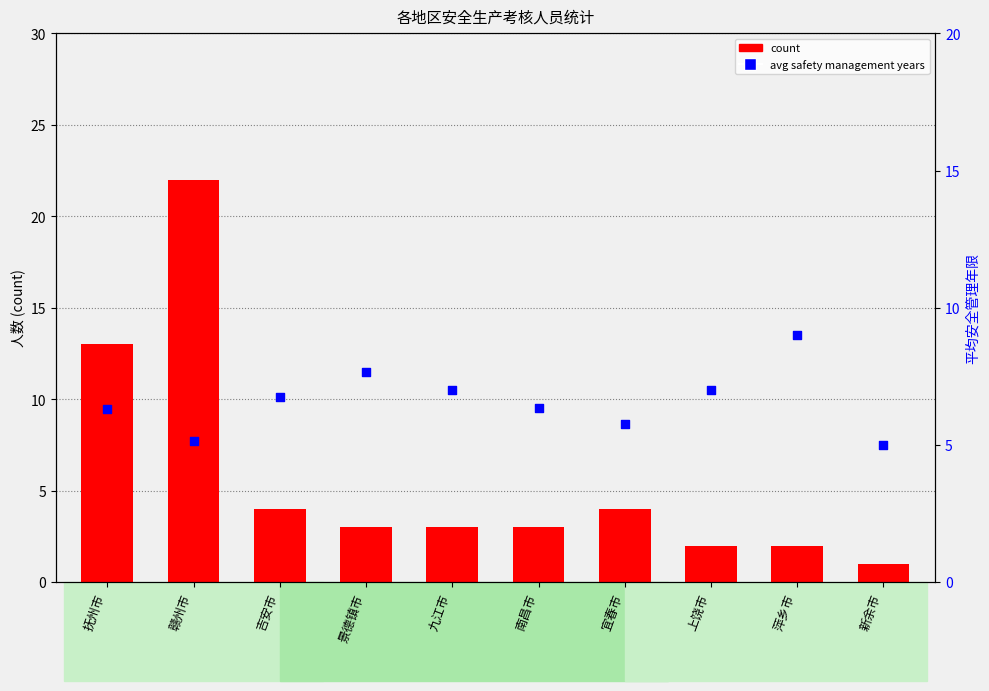

What is the total value across all series at 新余市?

6.0